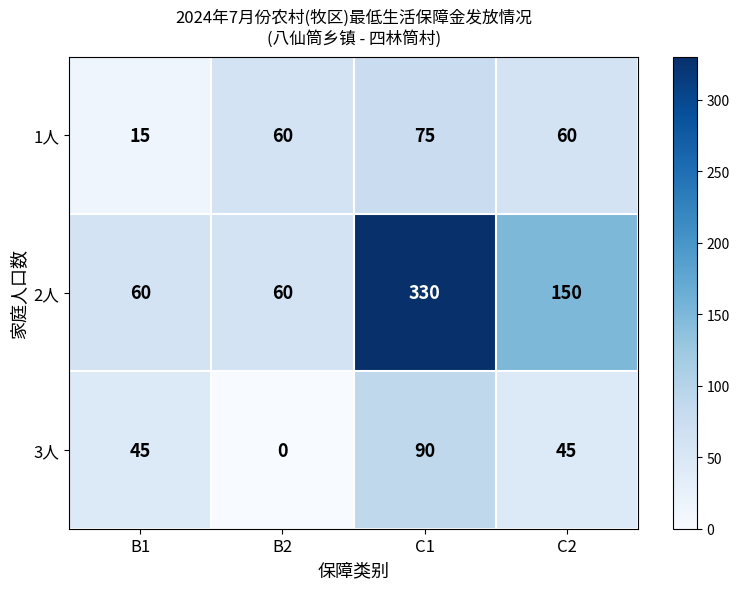

Reading left to right, what are all the values shown in this chart?

1人: 15	60	75	60
2人: 60	60	330	150
3人: 45	0	90	45